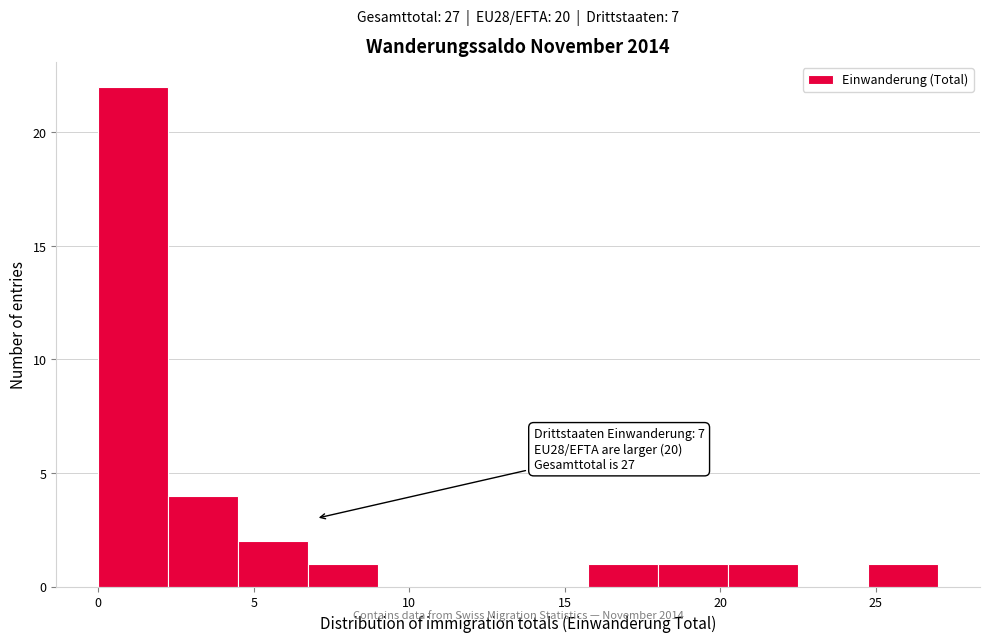

Over which range of the x-axis is the bar tallest?

0.00 to 2.25